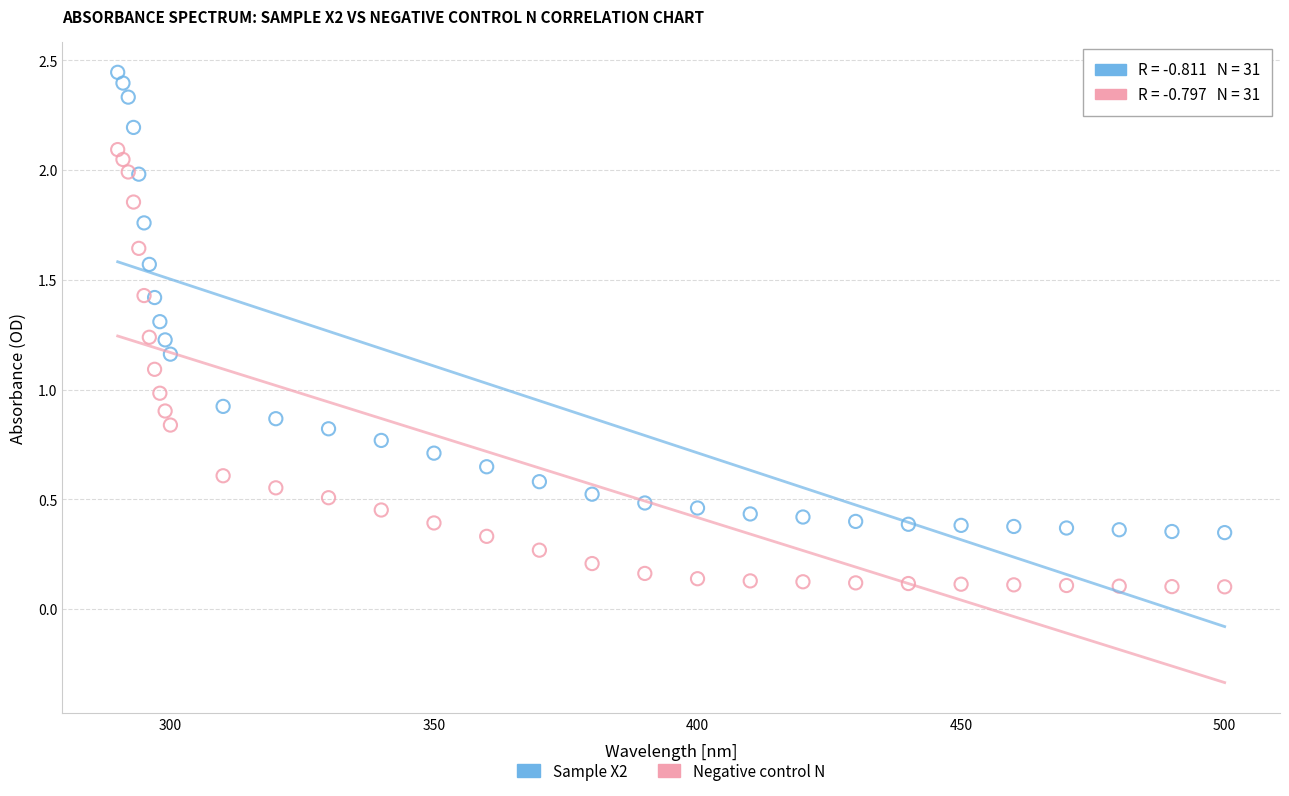

Which series contains the highest Y value?

Sample X2